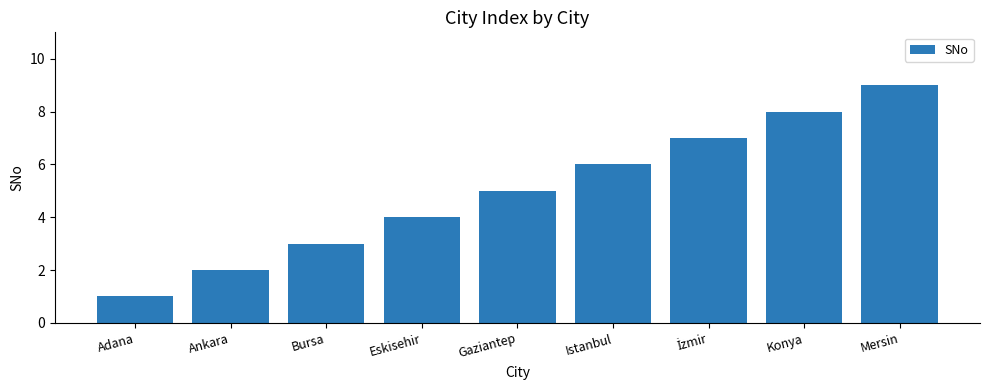

What is the smallest value displayed?

1